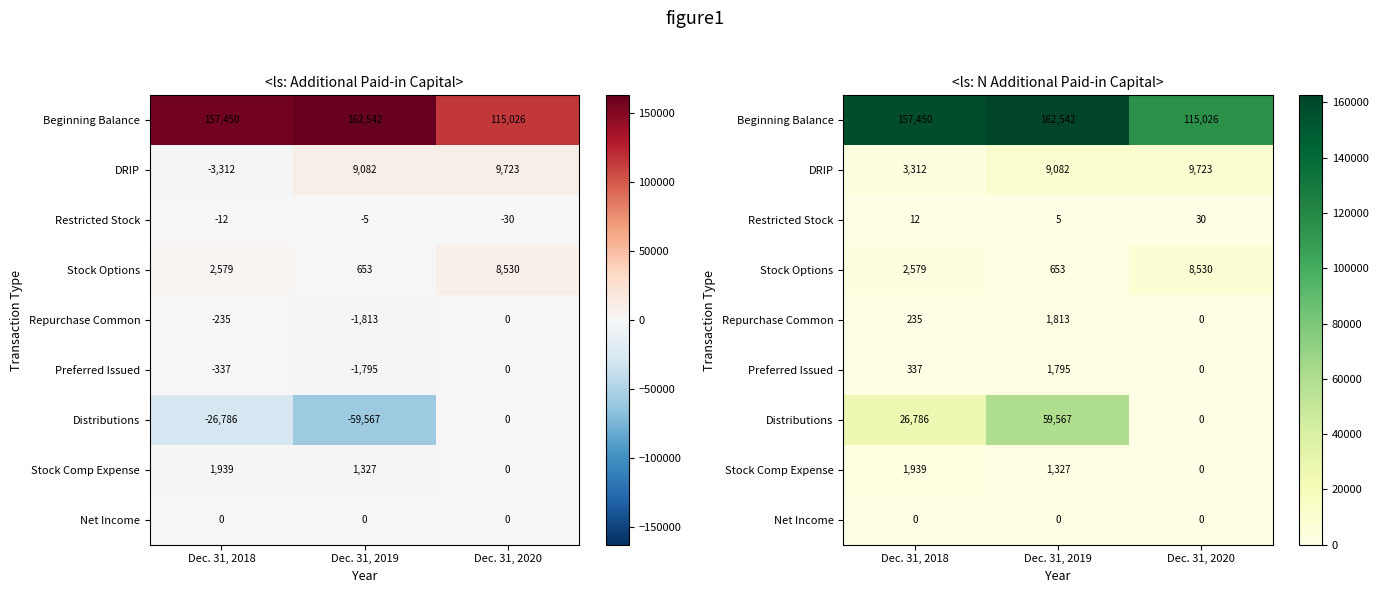

How many data points in Distributions are above 26786?

1